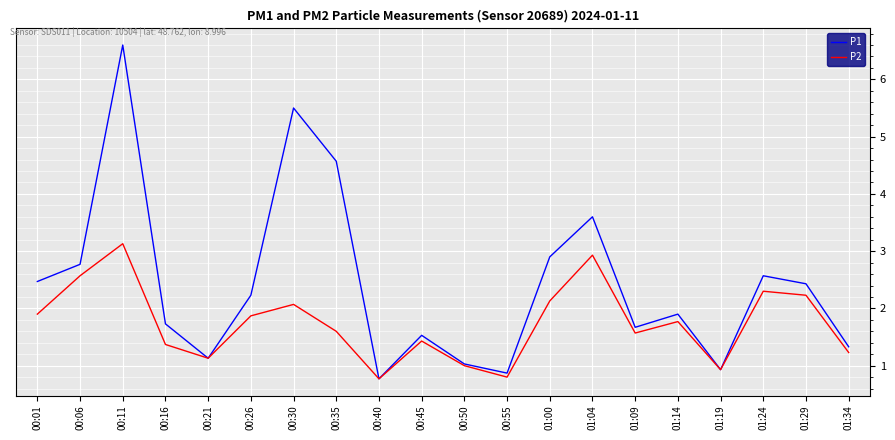

Reading left to right, what are all the values shown in this chart?

P1: 2.5	2.8	6.6	1.7	1.1	2.2	5.5	4.6	0.8	1.5	1.0	0.9	2.9	3.6	1.7	1.9	0.9	2.6	2.4	1.3
P2: 1.9	2.6	3.1	1.4	1.1	1.9	2.1	1.6	0.8	1.4	1.0	0.8	2.1	2.9	1.6	1.8	0.9	2.3	2.2	1.2